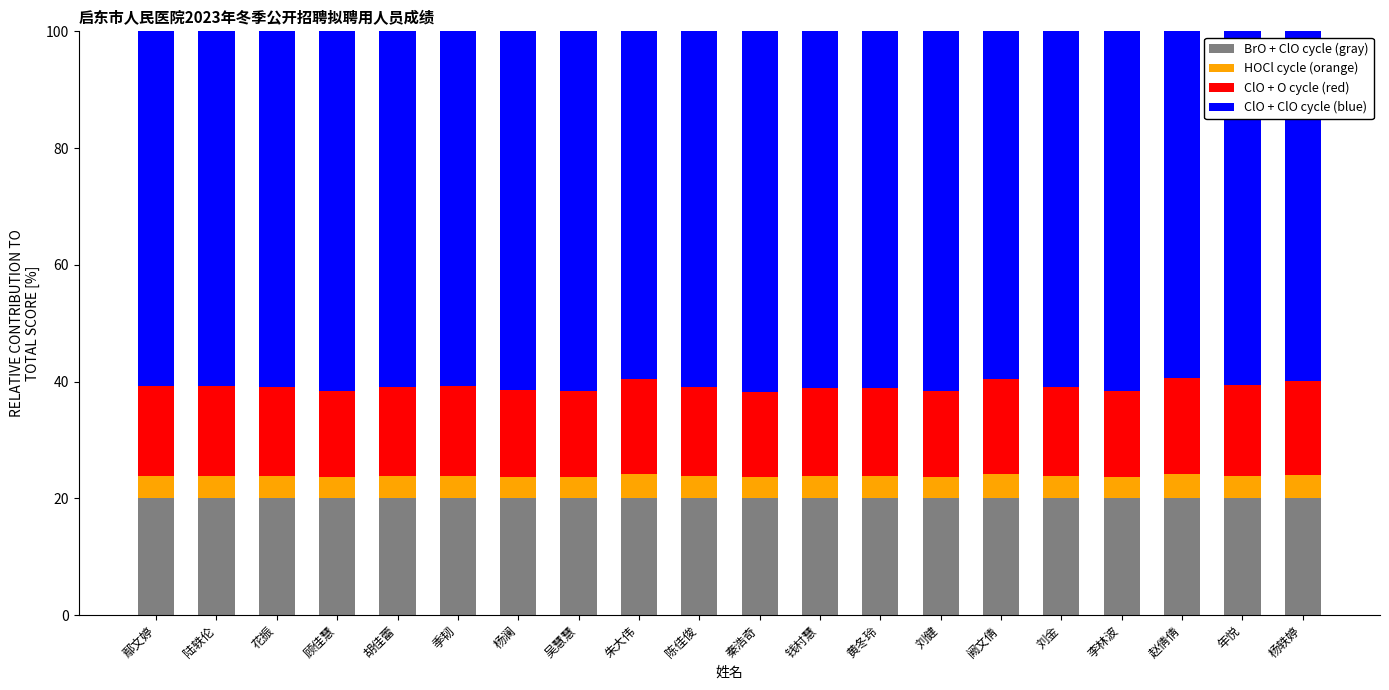

What is the total value across all series at 花振?

100.0